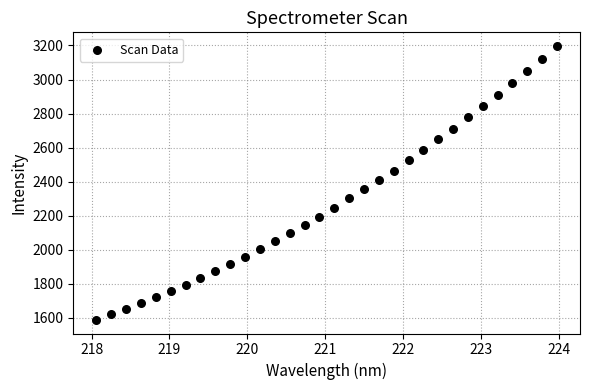

What is the range of Y values (max minus min)?

1607.9